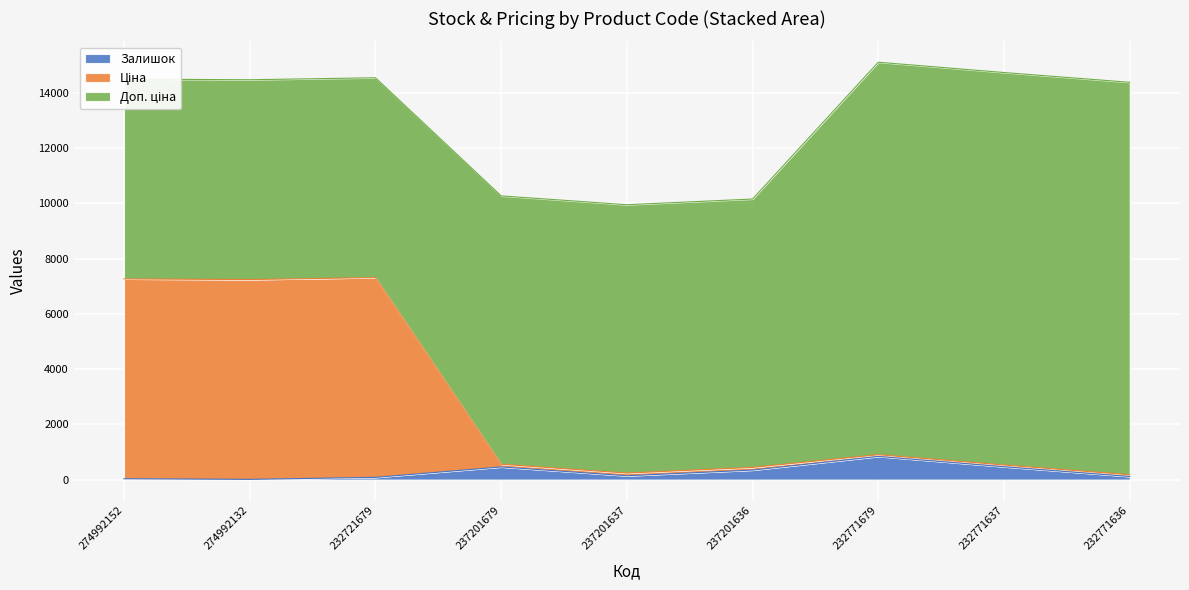

What is the sum of the Ціна values at 237201637 and 274992132?

7479.1